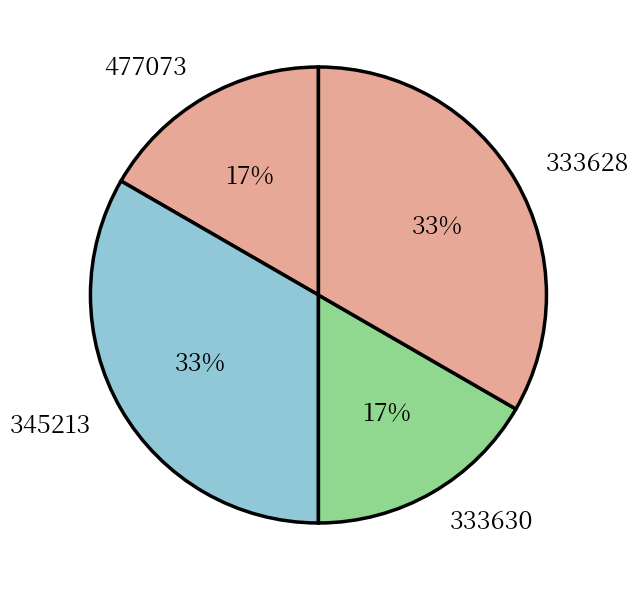

Is there a majority slice in this chart?

No